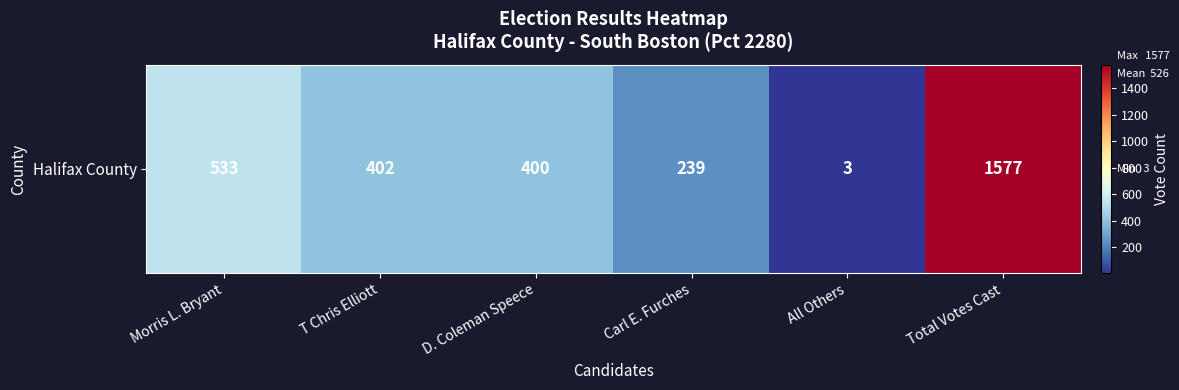

List the labels in order of value, largest first.

Total Votes Cast, Morris L. Bryant, T Chris Elliott, D. Coleman Speece, Carl E. Furches, All Others